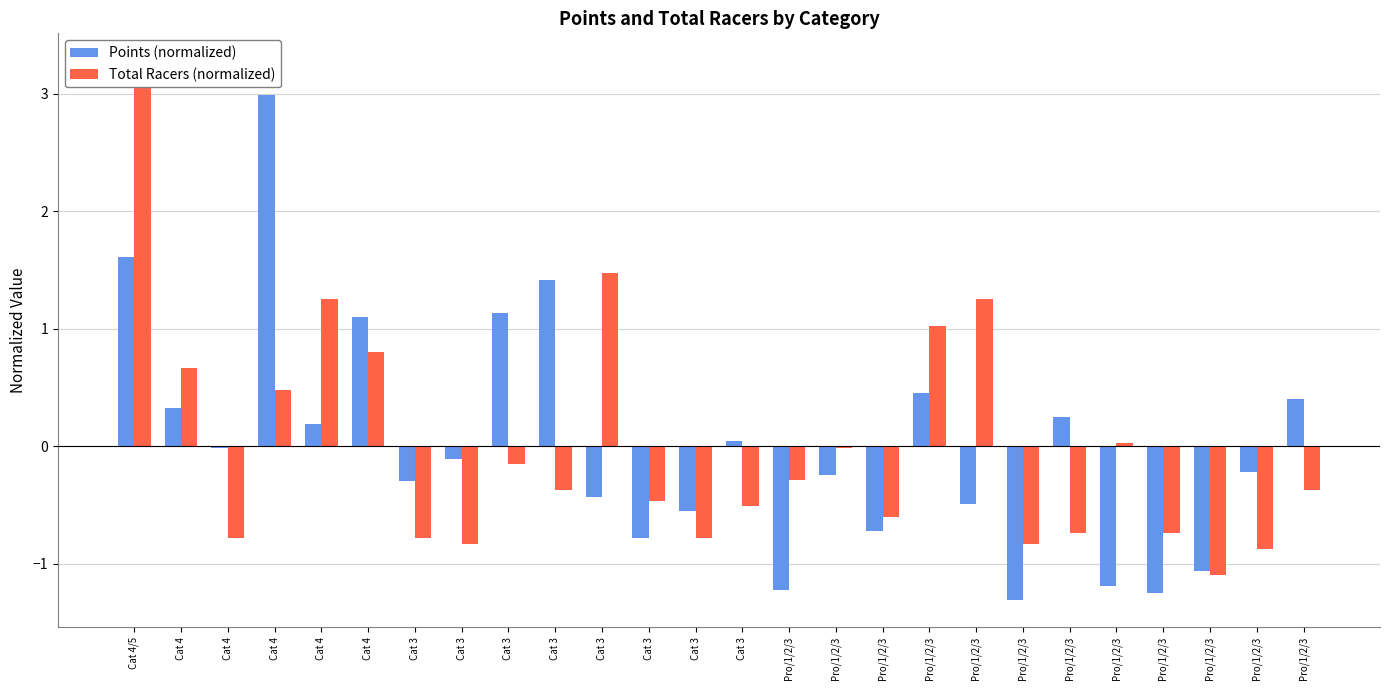

What is the label of the 20th bar from the left?

Pro/1/2/3